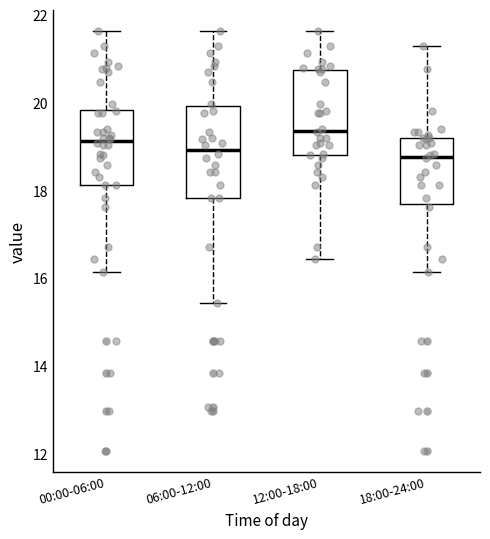

Reading left to right, read every box against the y-axis: the position of its median line, the range the box covers, and the ends of its whiskers. The values are not printed on the chart, so give them approximately, as read against the axis.

00:00-06:00: median 19.2, box 18.2 to 19.8, whiskers 16.2 to 21.6
06:00-12:00: median 19.0, box 17.8 to 20.0, whiskers 15.4 to 21.6
12:00-18:00: median 19.4, box 18.8 to 20.8, whiskers 16.4 to 21.6
18:00-24:00: median 18.8, box 17.6 to 19.2, whiskers 16.2 to 21.4